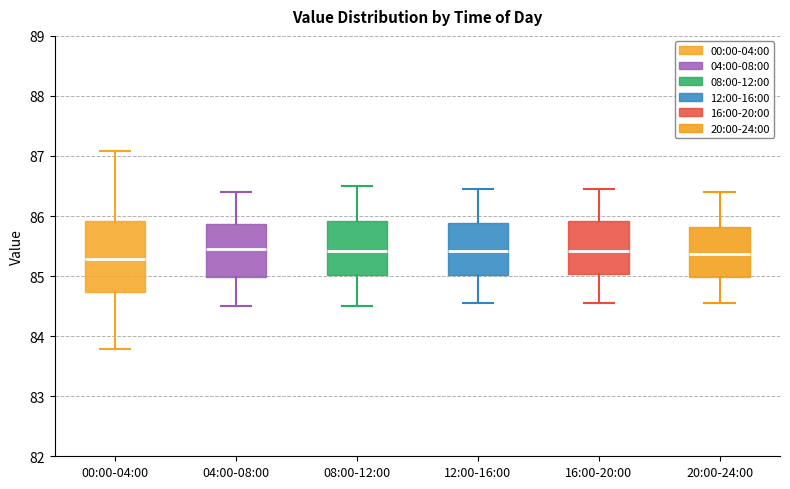

Comparing the boxes themselves (not the whiskers), which one is the tallest?

00:00-04:00